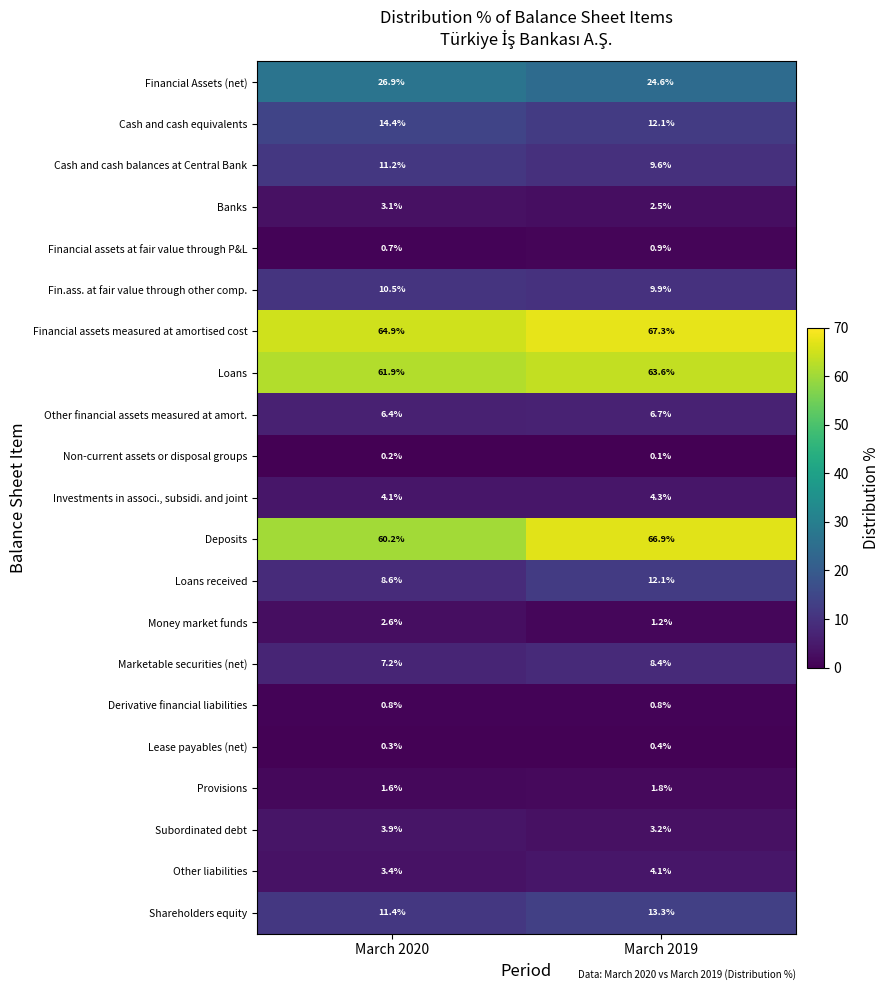

Which series changed the most between March 2020 and March 2019?

Deposits